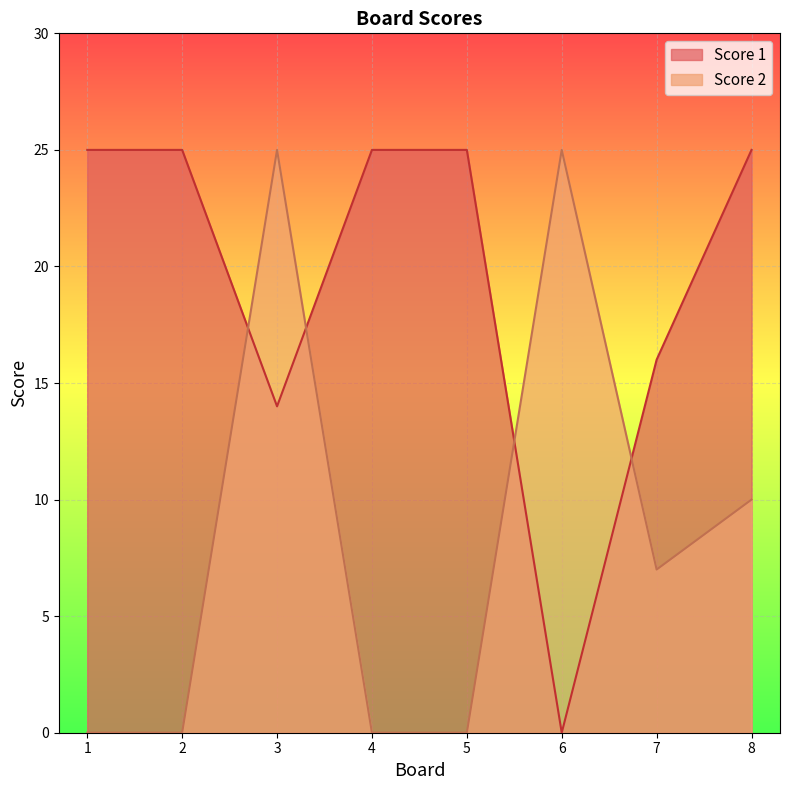

How many times do Score 1 and Score 2 cross each other?

4